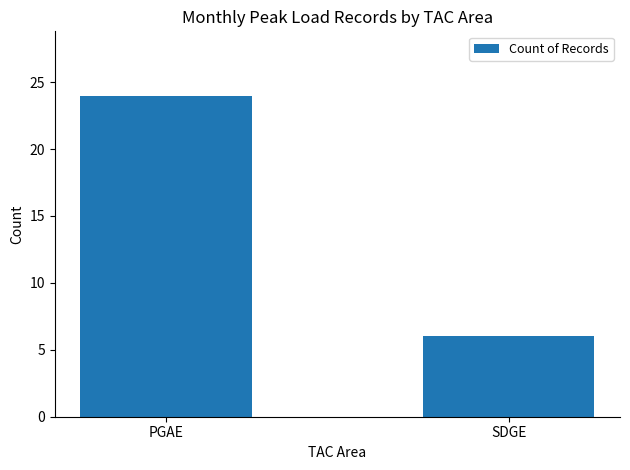

How many values are between 6 and 24?

2